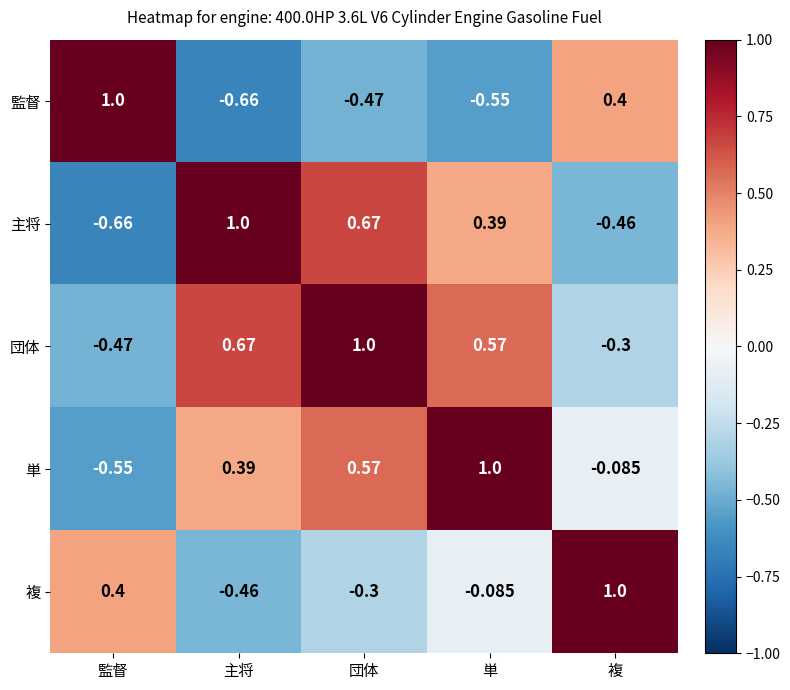

At which label does 複 first exceed 0?

監督